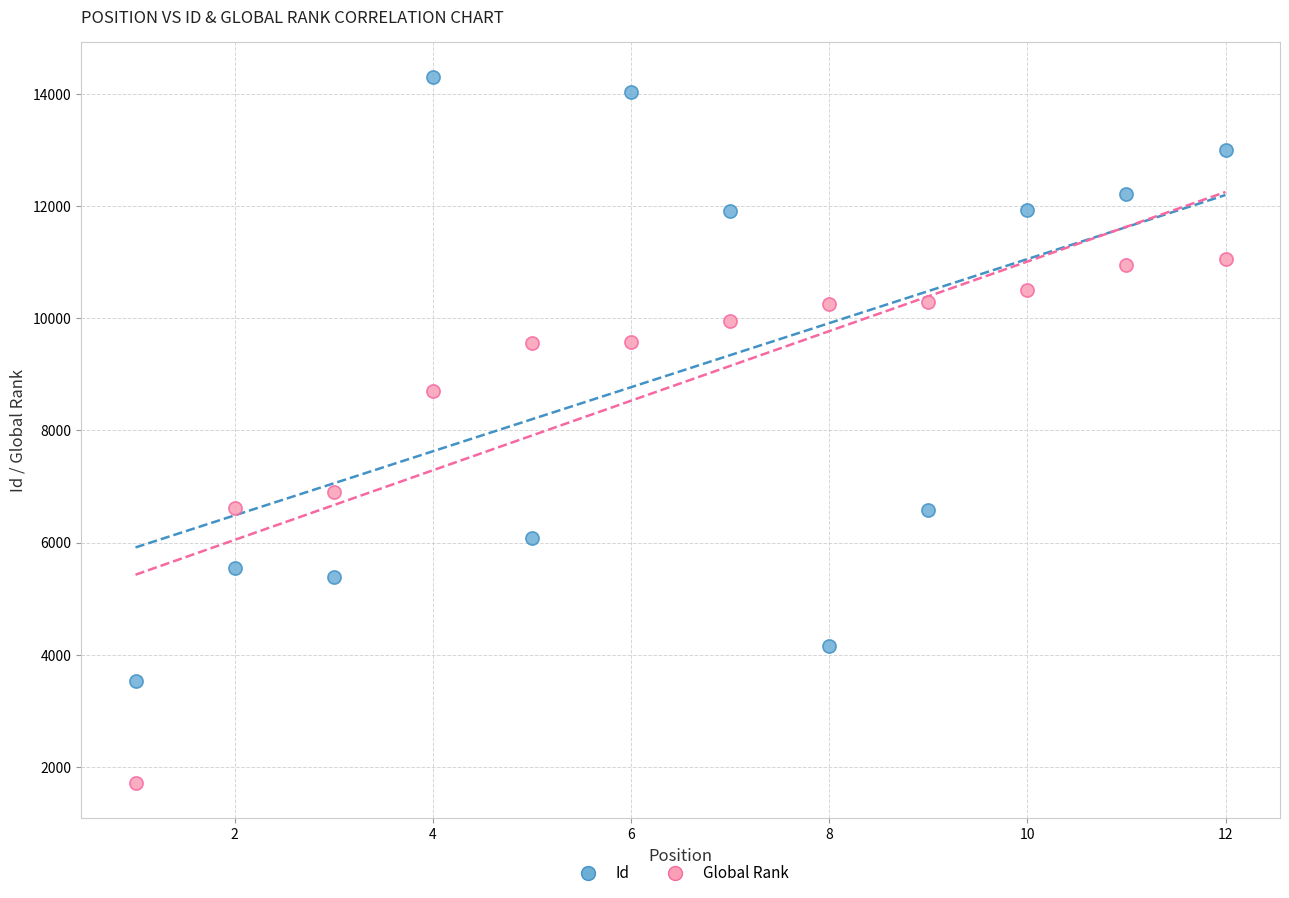

In the Id series, what Y value is closest to 8913?

6573